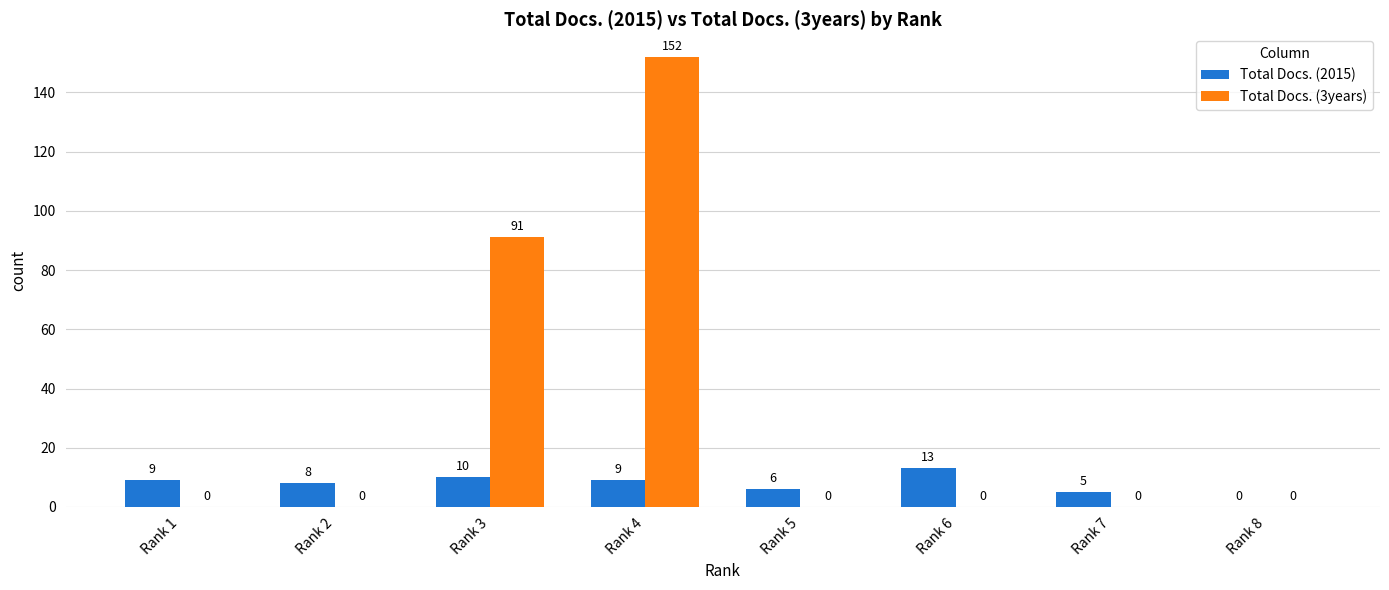

Reading left to right, what are all the values shown in this chart?

Total Docs. (2015): 9	8	10	9	6	13	5	0
Total Docs. (3years): 0	0	91	152	0	0	0	0